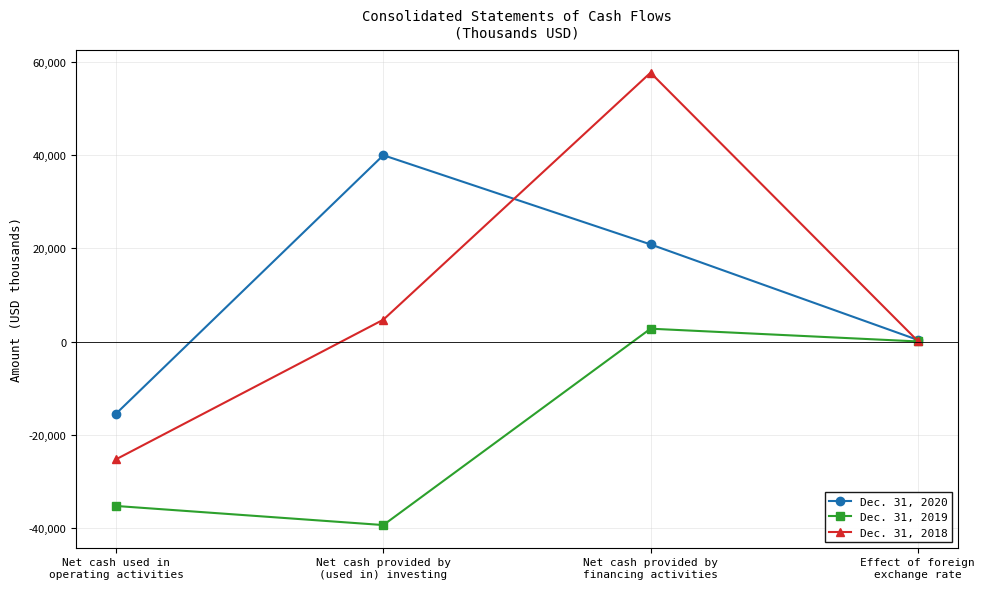

What position from the left is Net cash used in
operating activities?

1